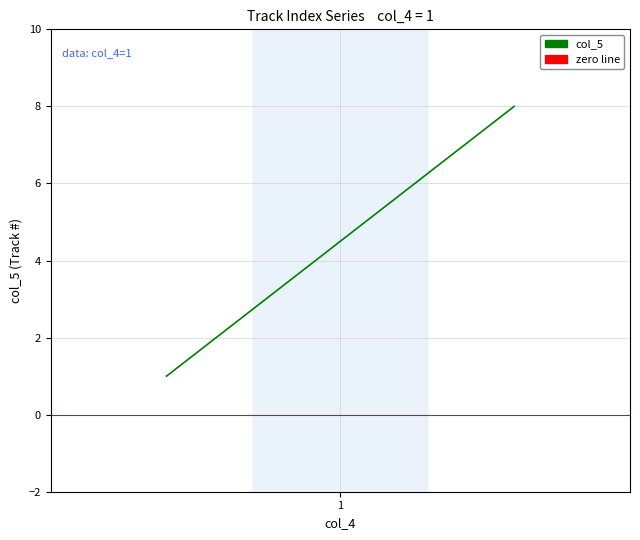

How many lines are shown in the chart?

1